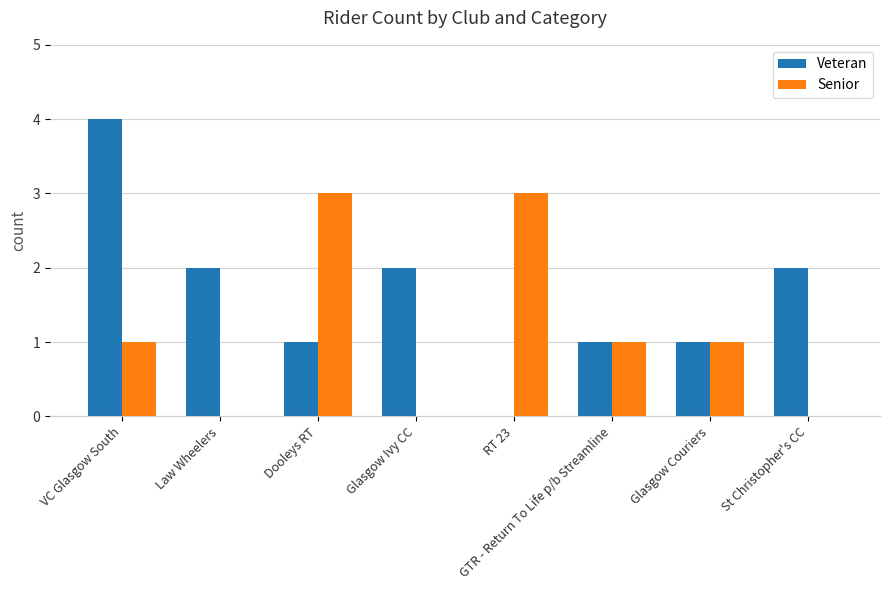

Reading left to right, what are all the values shown in this chart?

Veteran: VC Glasgow South=4	Law Wheelers=2	Dooleys RT=1	Glasgow Ivy CC=2	RT 23=0	GTR - Return To Life p/b Streamline=1	Glasgow Couriers=1	St Christopher's CC=2
Senior: VC Glasgow South=1	Law Wheelers=0	Dooleys RT=3	Glasgow Ivy CC=0	RT 23=3	GTR - Return To Life p/b Streamline=1	Glasgow Couriers=1	St Christopher's CC=0